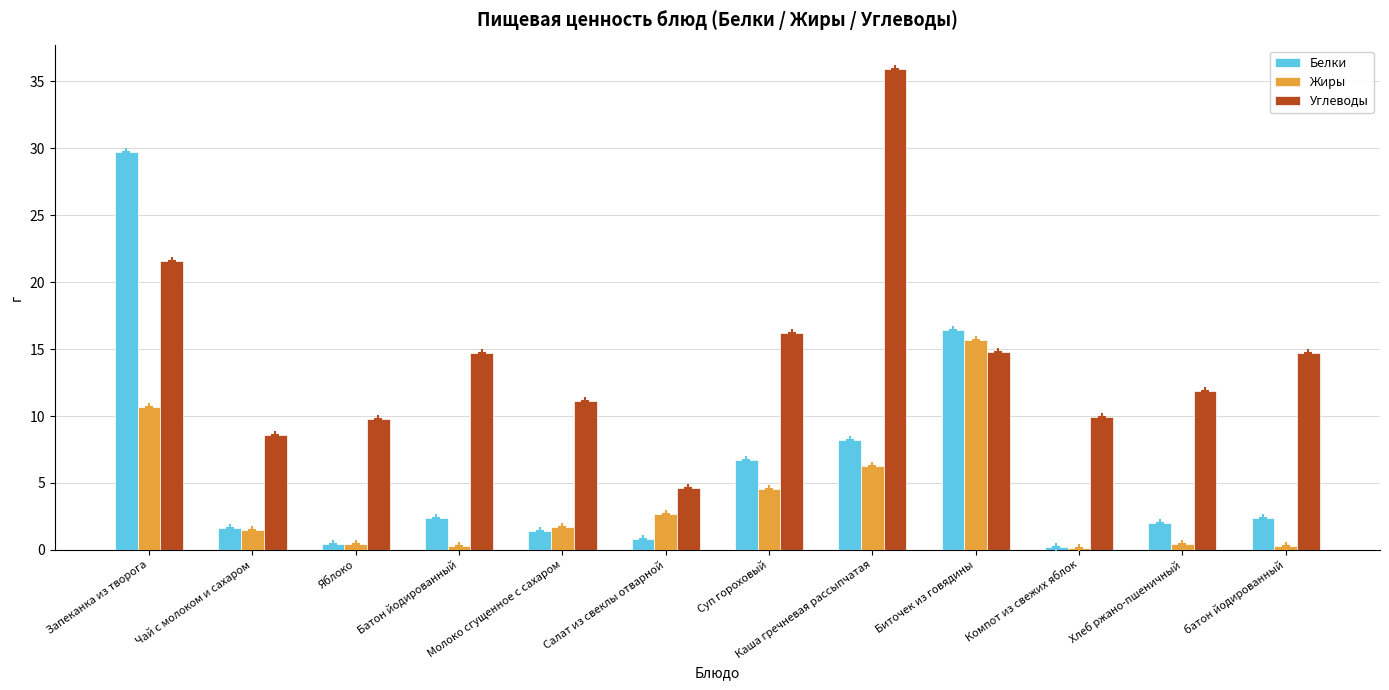

Between Чай с молоком и сахаром and Суп гороховый, which series saw the biggest shift?

Углеводы